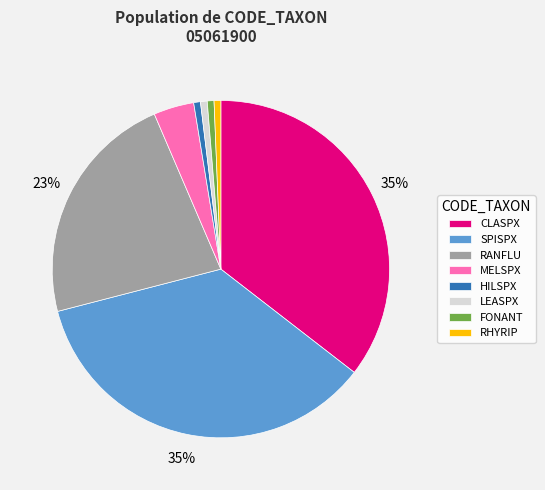

Does SPISPX represent more than half of the total?

No